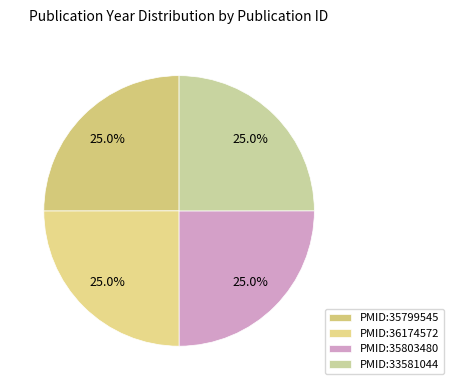

Combined, what portion of the pie is PMID:33581044 and PMID:35799545?

50.0%